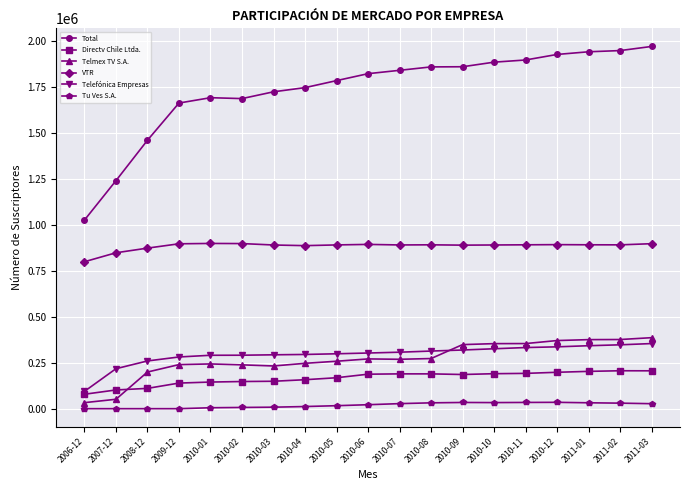

How many lines are shown in the chart?

6